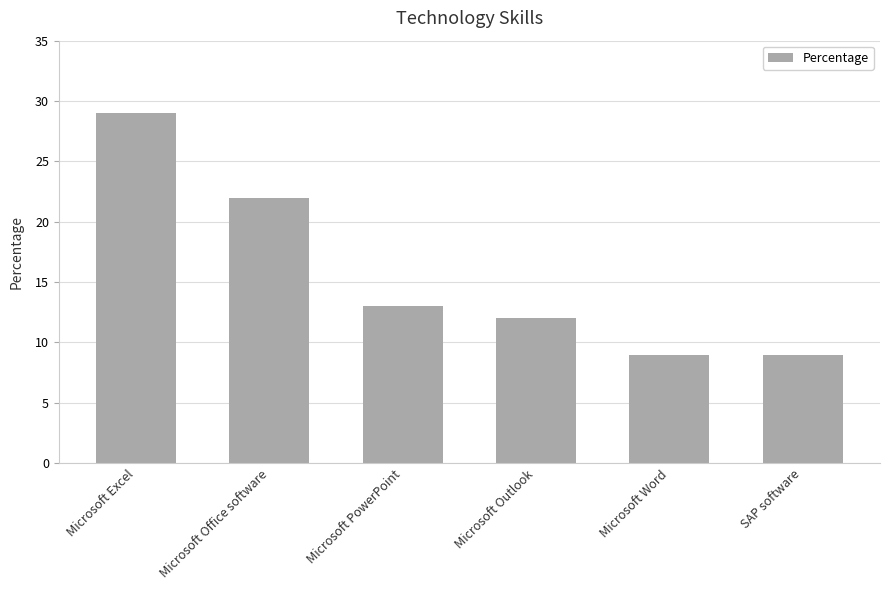

Which has a higher value, Microsoft Office software or Microsoft PowerPoint?

Microsoft Office software